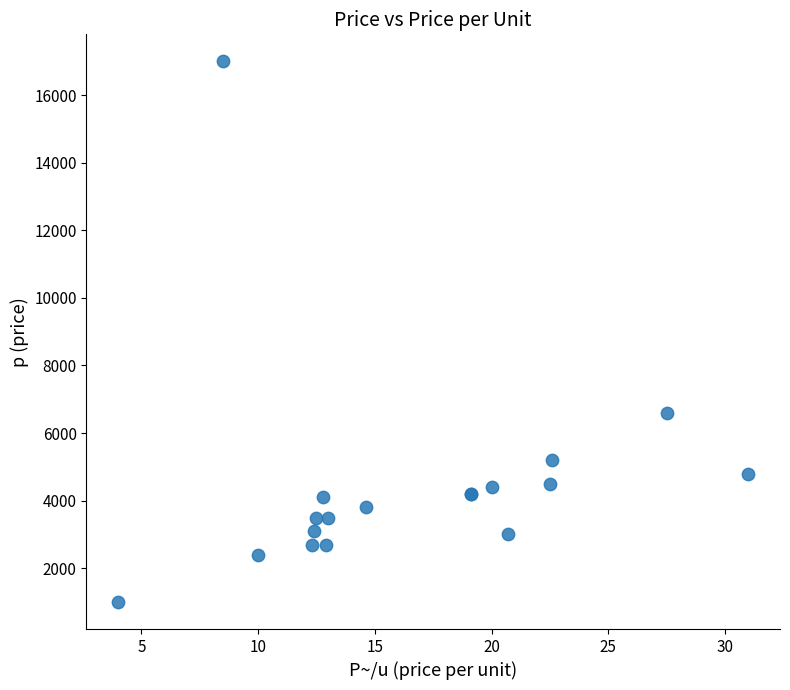

What Y value in the scatter plot is closest to 9000?

6600